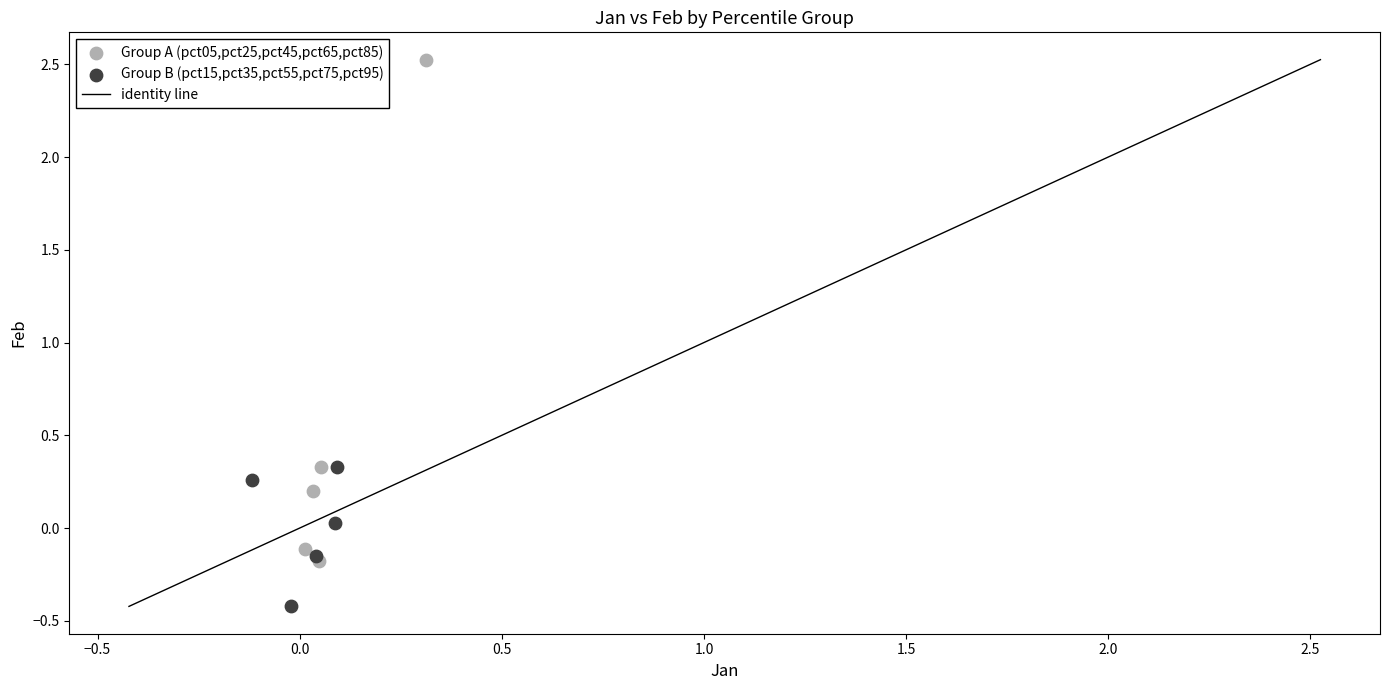

Which series reaches the minimum Y coordinate?

Group B (pct15,pct35,pct55,pct75,pct95)